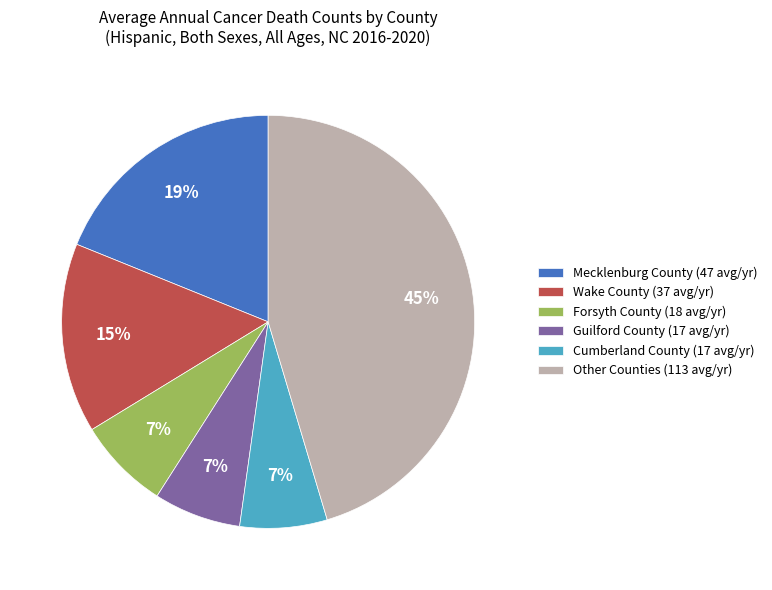

Which has a higher value, Other Counties (113 avg/yr) or Wake County (37 avg/yr)?

Other Counties (113 avg/yr)